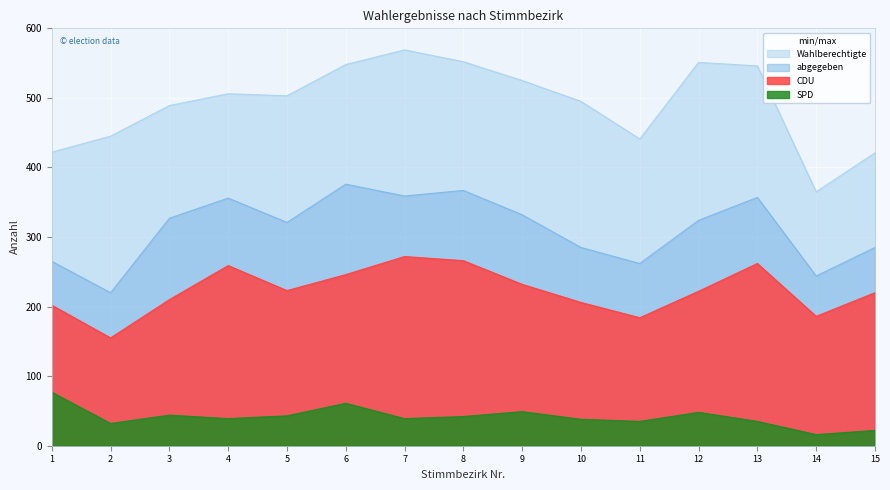

How many series are shown in this chart?

4